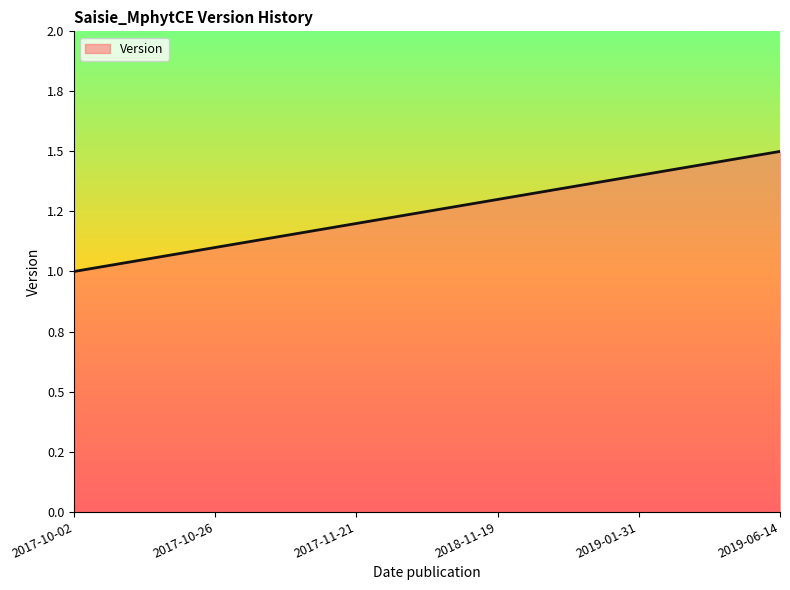

Does the chart display data point markers on the line(s)?

No